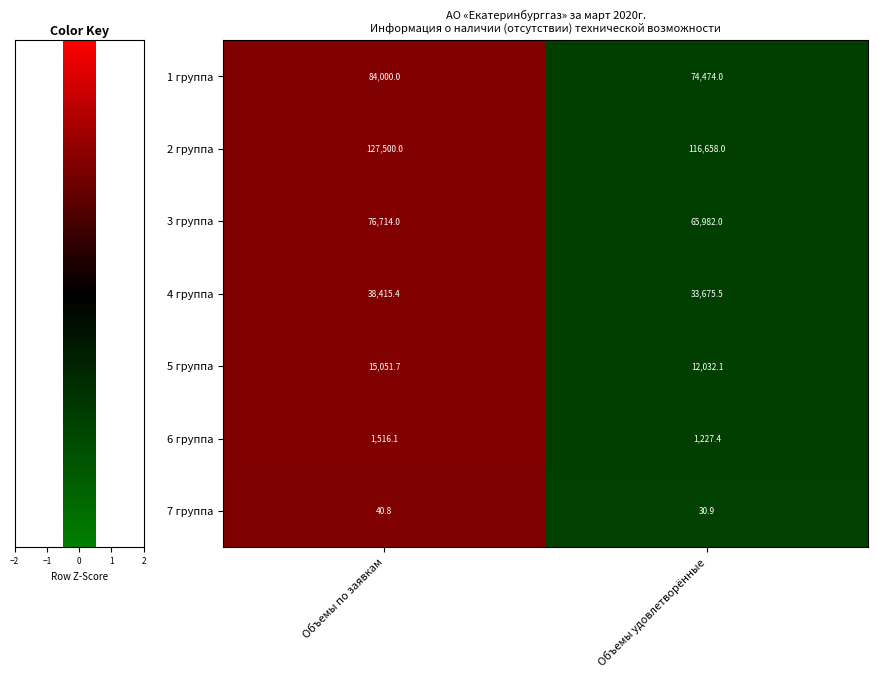

What is the spread (max minus min) of values at Объемы удовлетворённые?

116627.1